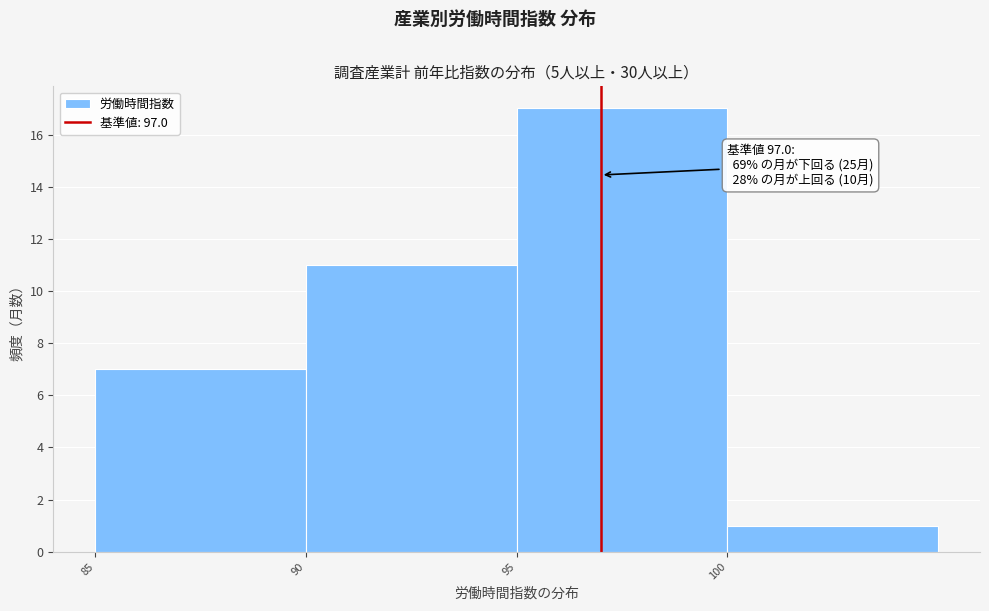

Over which range of the x-axis is the bar tallest?

95 to 100